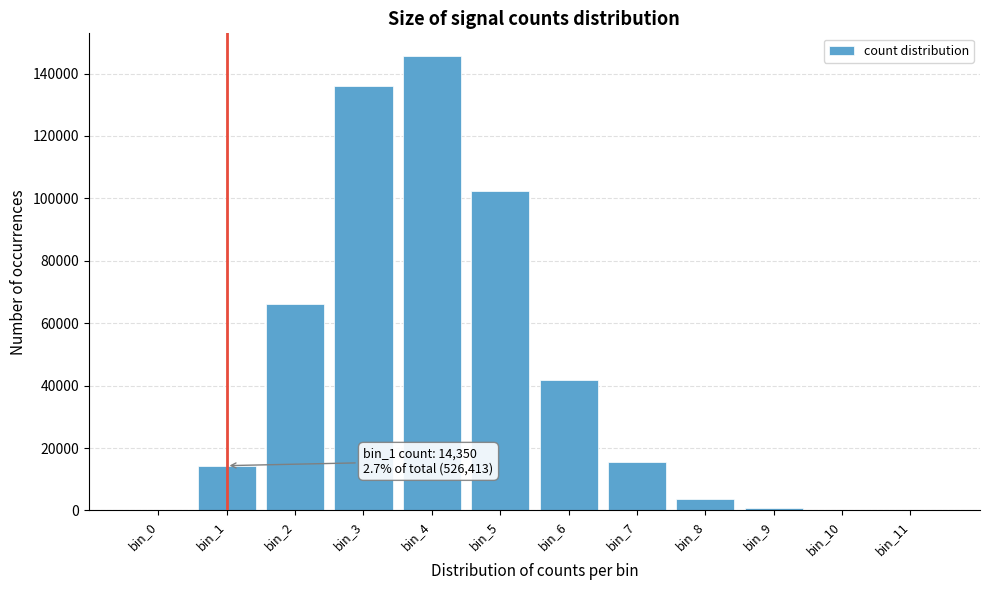

What is the maximum value shown in the chart?

145622